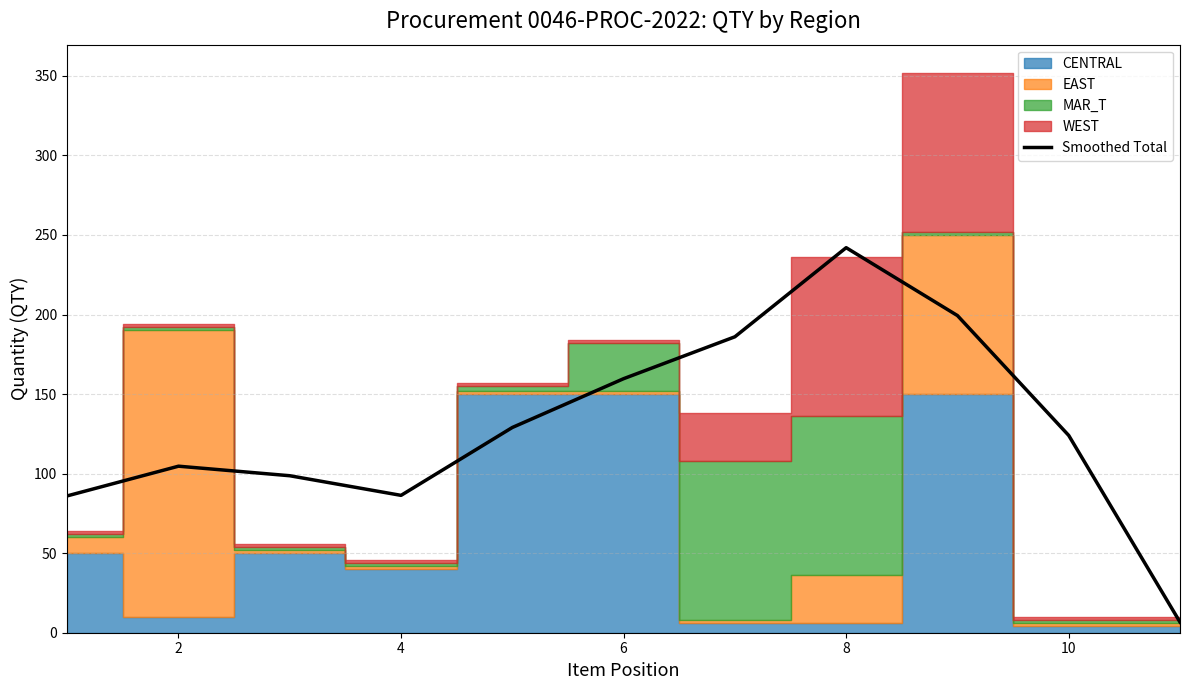

Reading right to left, what are all the values shown in this chart?

6.7	124.0	199.3	242.0	186.0	159.7	129.0	86.3	98.7	104.7	86.0